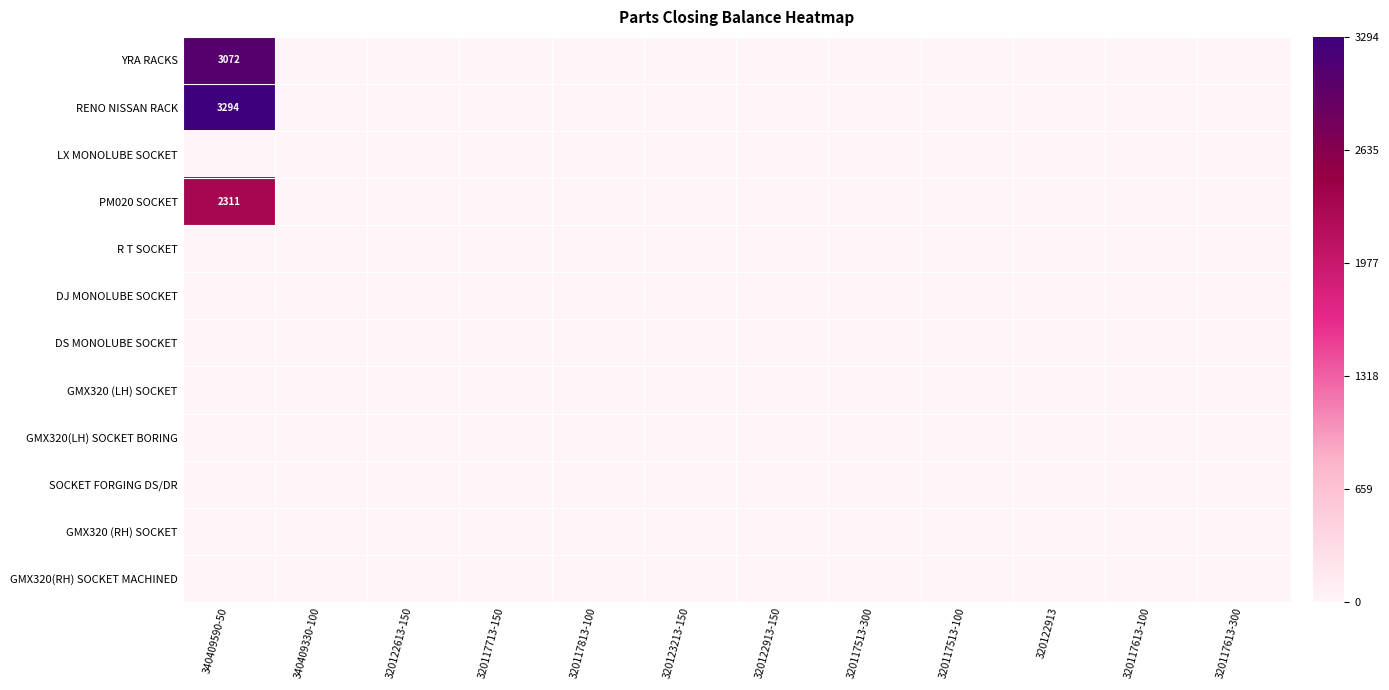

Is the value of DS MONOLUBE SOCKET at 340409590-50 greater than the value of RENO NISSAN RACK at 320117713-150?

No